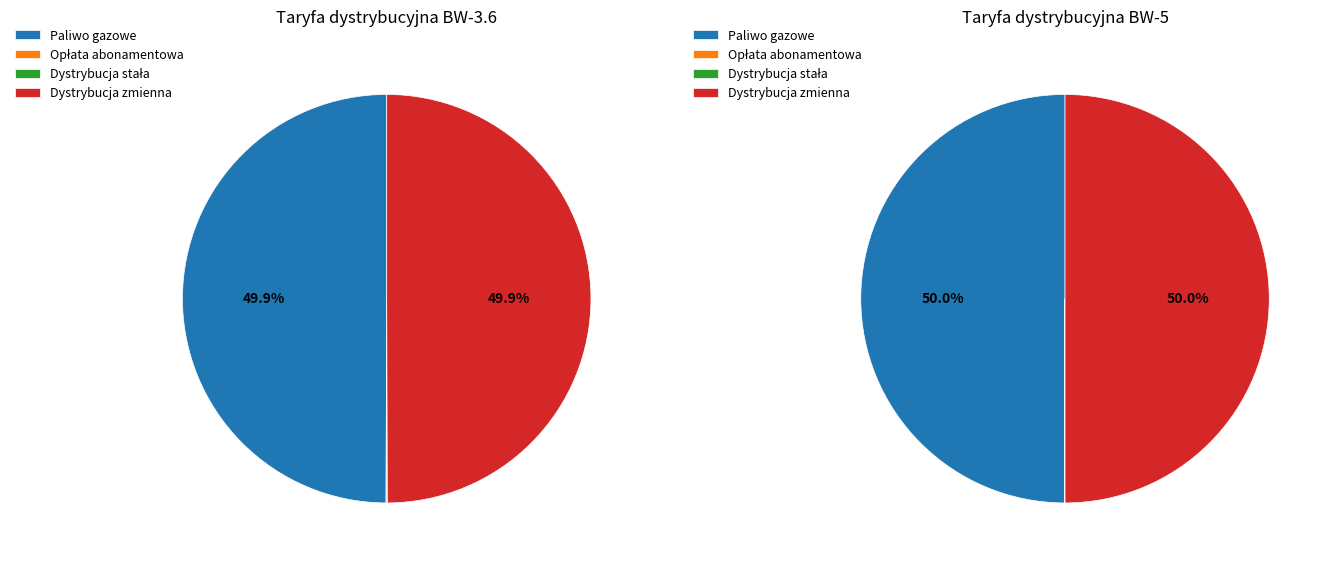

To the nearest percent, what is the difference between the largest and smallest slice percentages?

49%